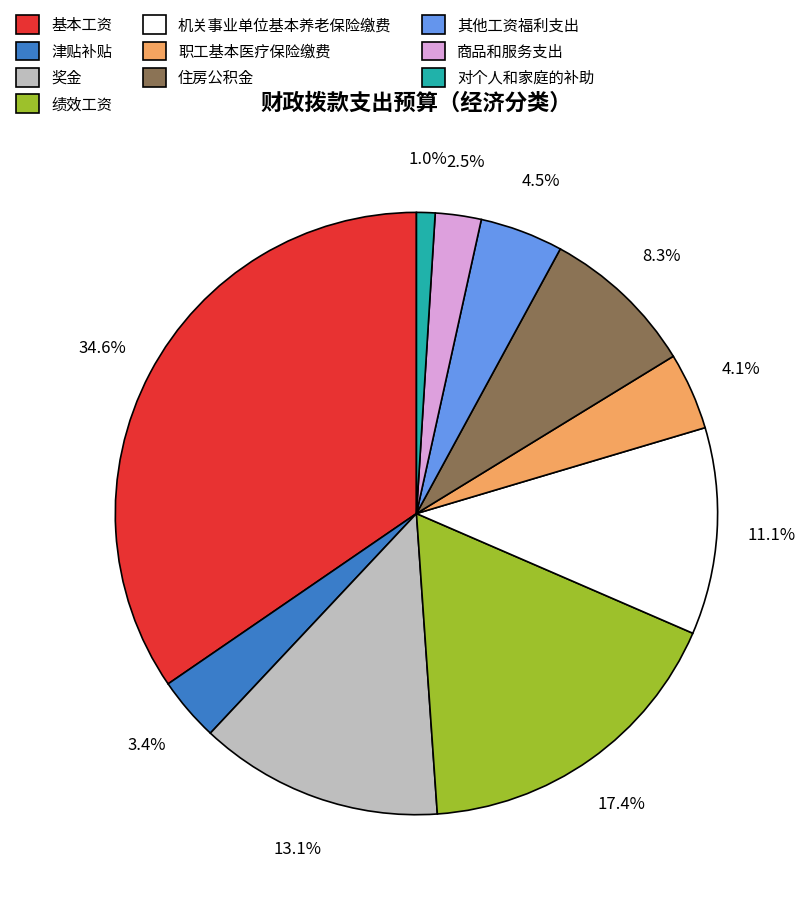

Count the number of slices in the pie.

10